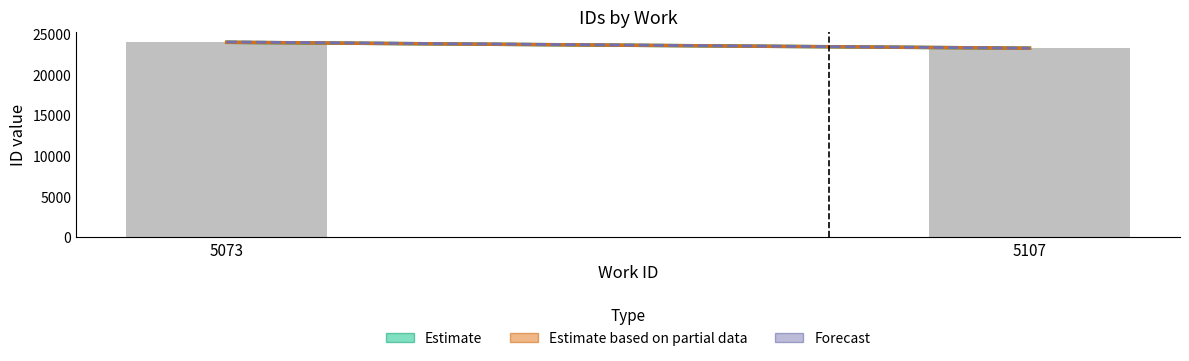

Which has a higher value, 5107 or 5073?

5073